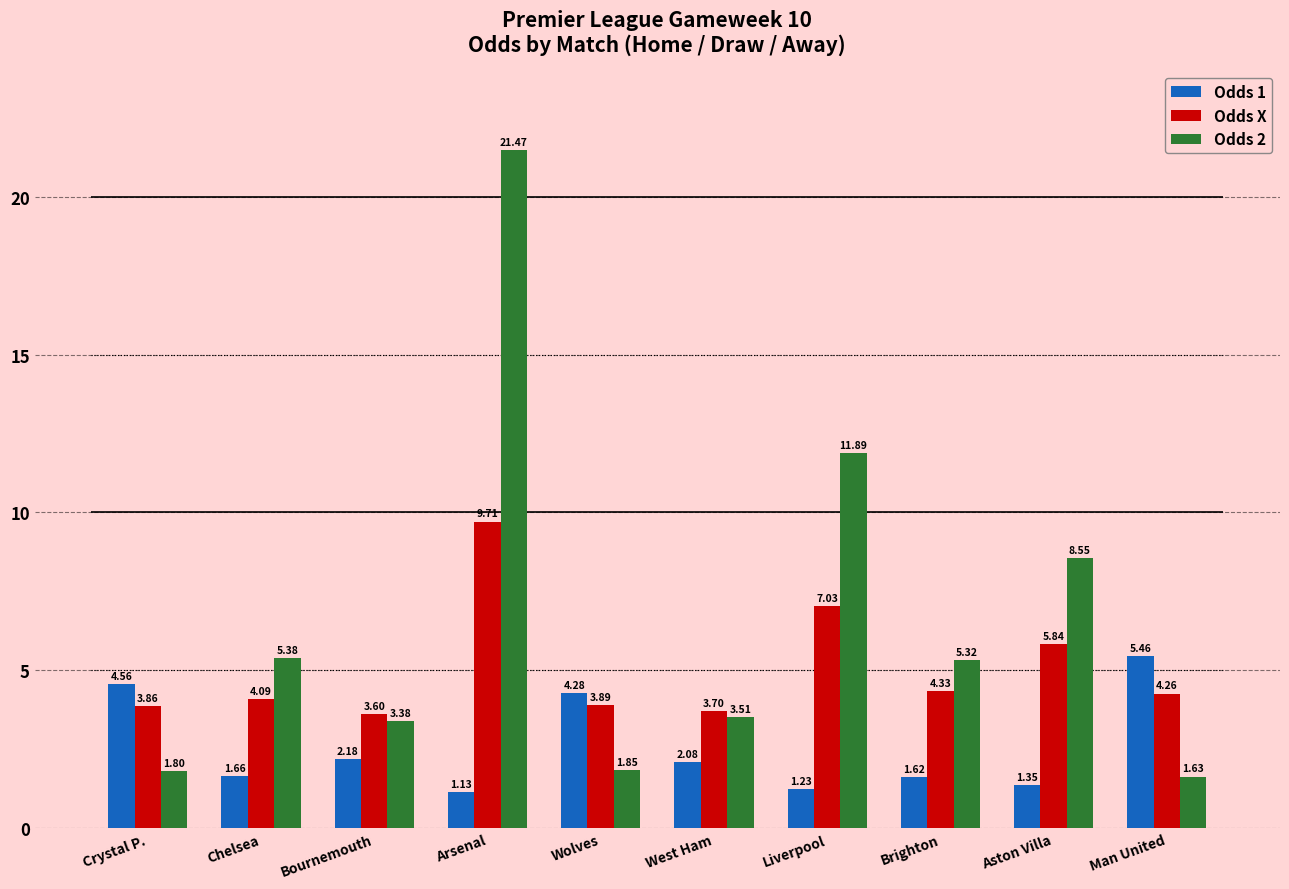

What position from the right is Man United?

1